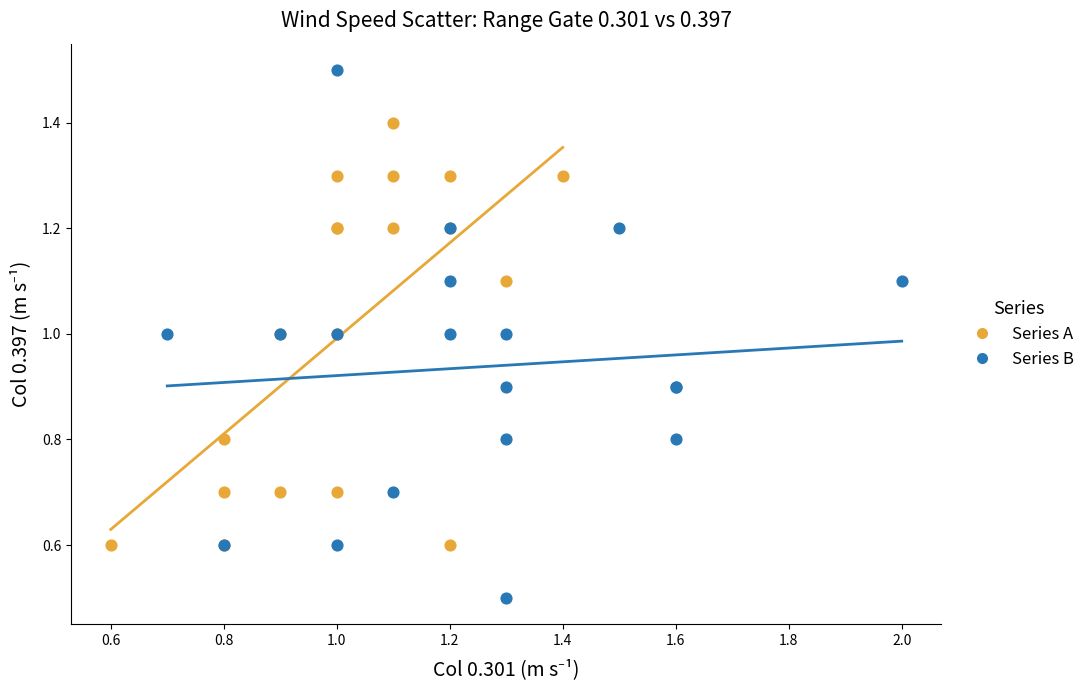

Which series reaches the minimum Y coordinate?

Series B